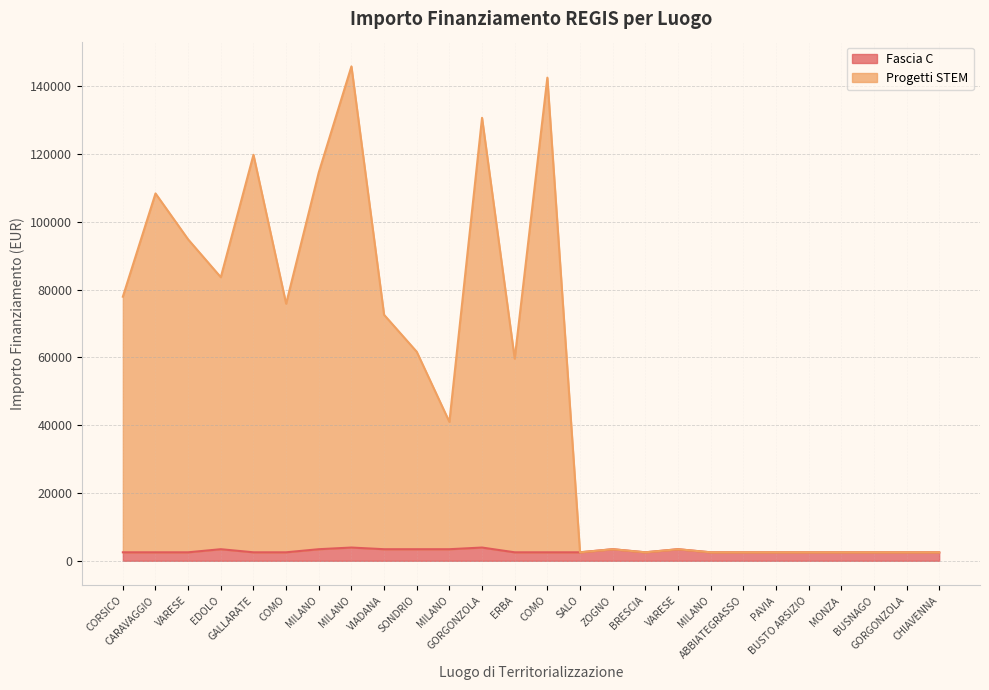

Reading left to right, transcribe all the data shown in this chart.

Fascia C: 2498.0	2498.0	2498.0	3413.0	2498.0	2498.0	3413.0	3903.0	3413.0	3413.0	3413.0	3903.0	2498.0	2498.0	2498.0	3413.0	2498.0	3413.0	2498.0	2498.0	2498.0	2498.0	2498.0	2498.0	2498.0	2498.0
Progetti STEM: 77940.6	108413.0	94839.9	83683.1	119809.1	75873.7	114611.7	145907.3	72593.1	61686.5	40990.6	130726.9	59641.9	142585.5	2498.0	3413.0	2498.0	3413.0	2498.0	2498.0	2498.0	2498.0	2498.0	2498.0	2498.0	2498.0